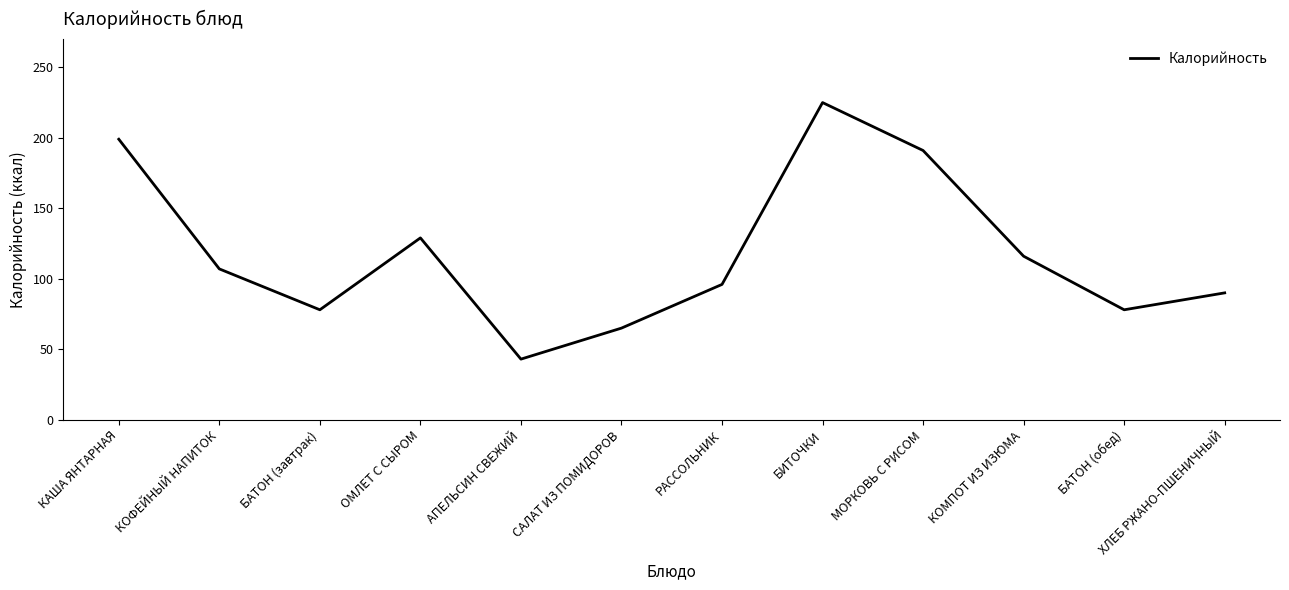

The value at БАТОН (завтрак) is 78. True or false?

True